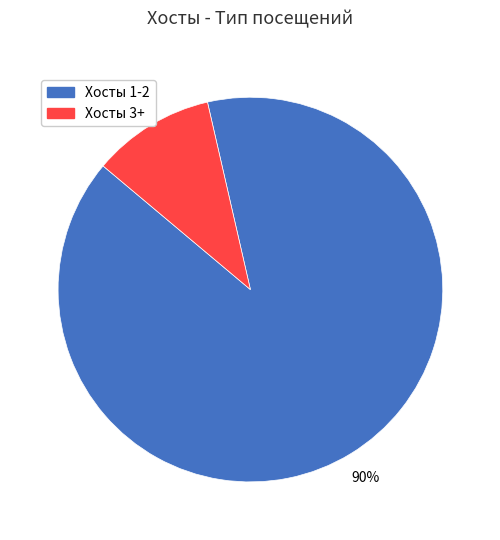

Is there a majority slice in this chart?

Yes